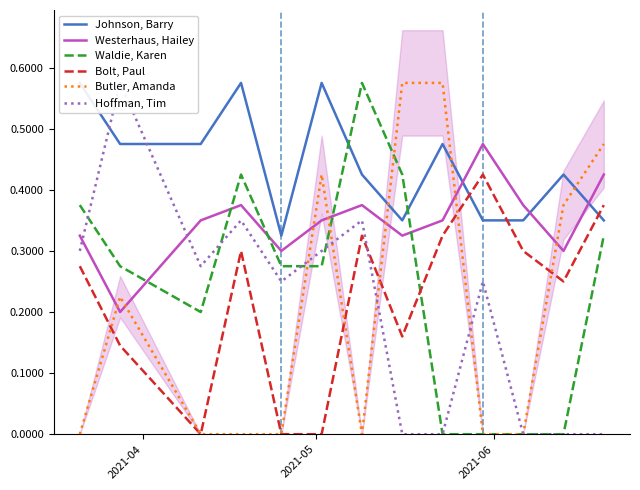

How many lines are shown in the chart?

6